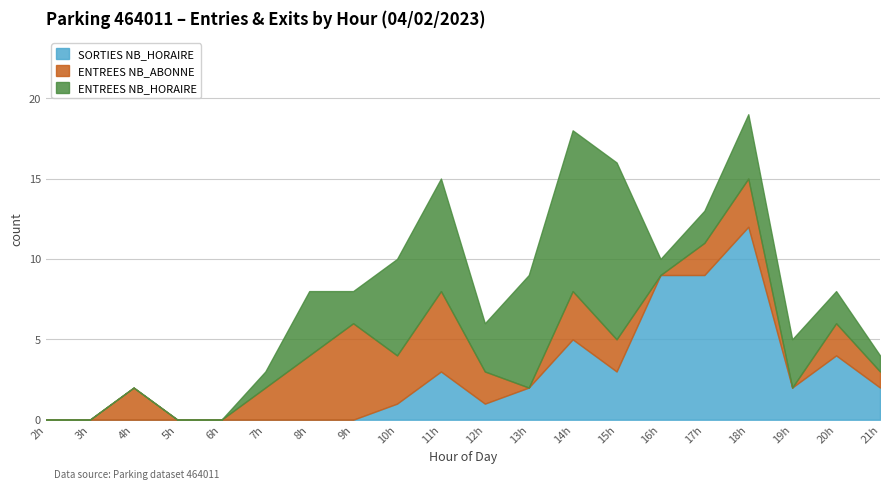

Reading left to right, list all the values displayed in this chart.

ENTREES NB_HORAIRE: 0	0	0	0	0	1	4	2	6	7	3	7	10	11	1	2	4	3	2	1
ENTREES NB_ABONNE: 0	0	2	0	0	2	4	6	3	5	2	0	3	2	0	2	3	0	2	1
SORTIES NB_HORAIRE: 0	0	0	0	0	0	0	0	1	3	1	2	5	3	9	9	12	2	4	2